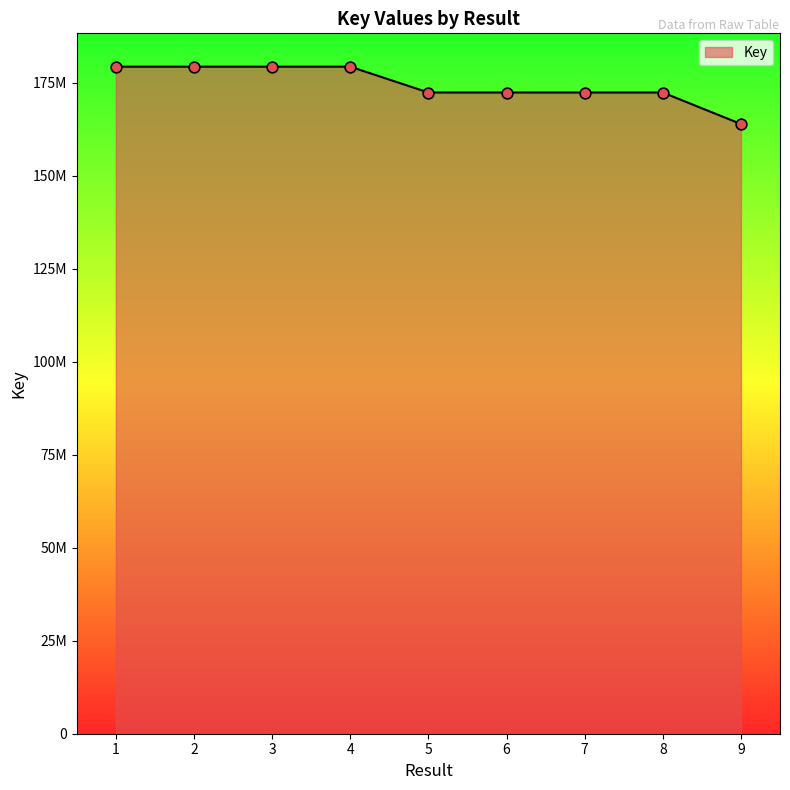

Which has a higher value, 2 or 7?

2